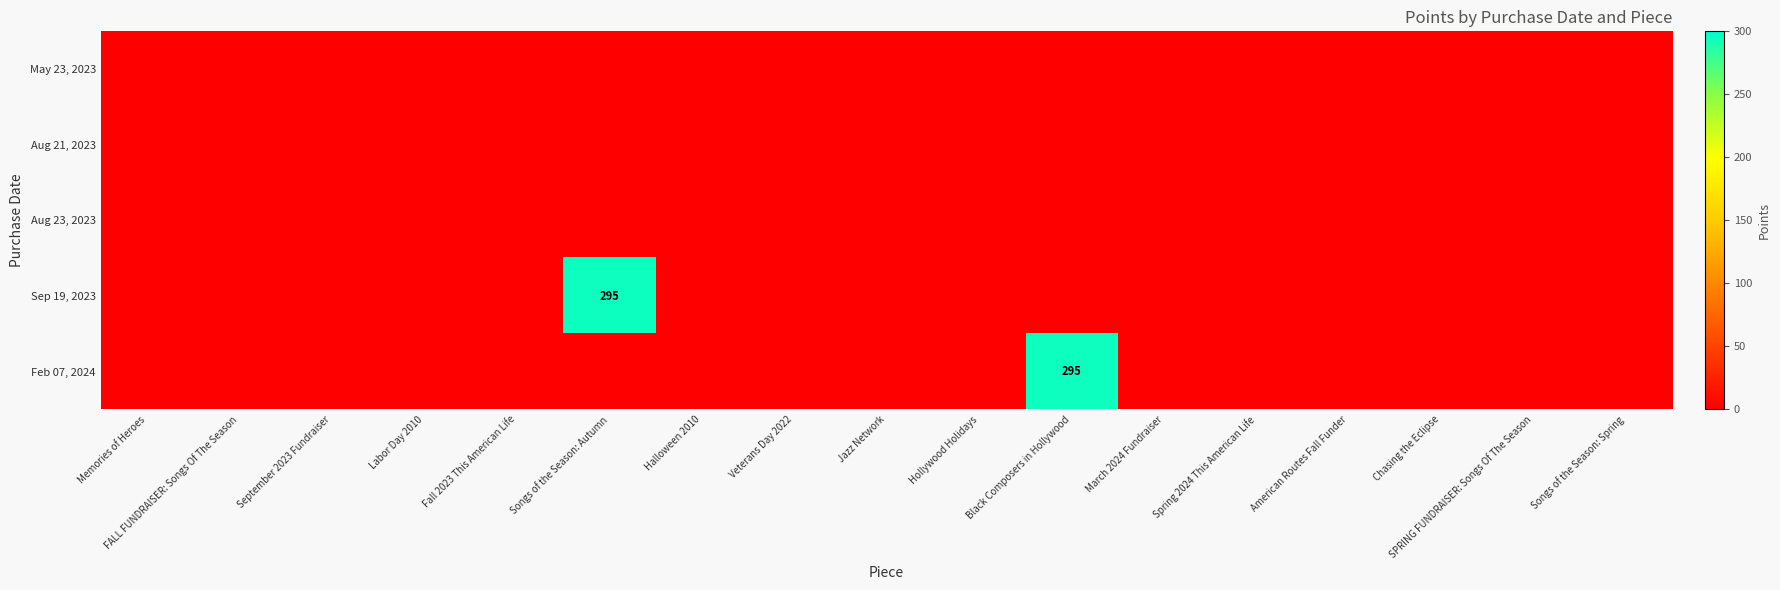

What is the greatest value displayed?

295